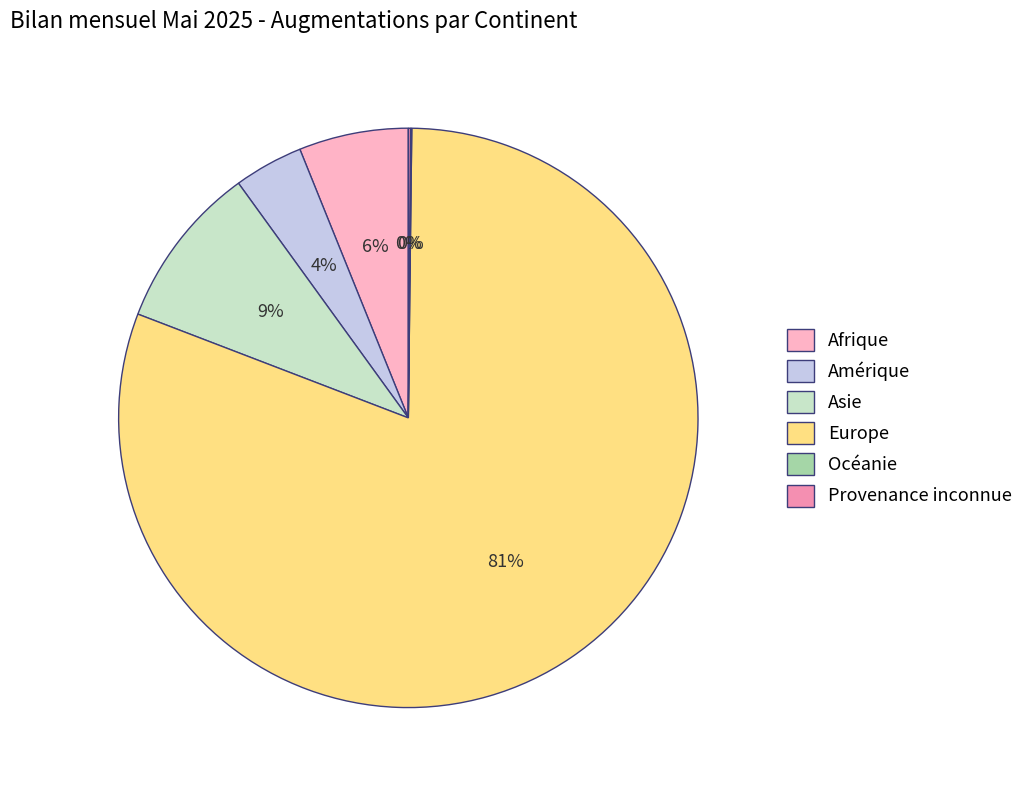

Do Afrique and Amérique together represent more than half of the pie?

No